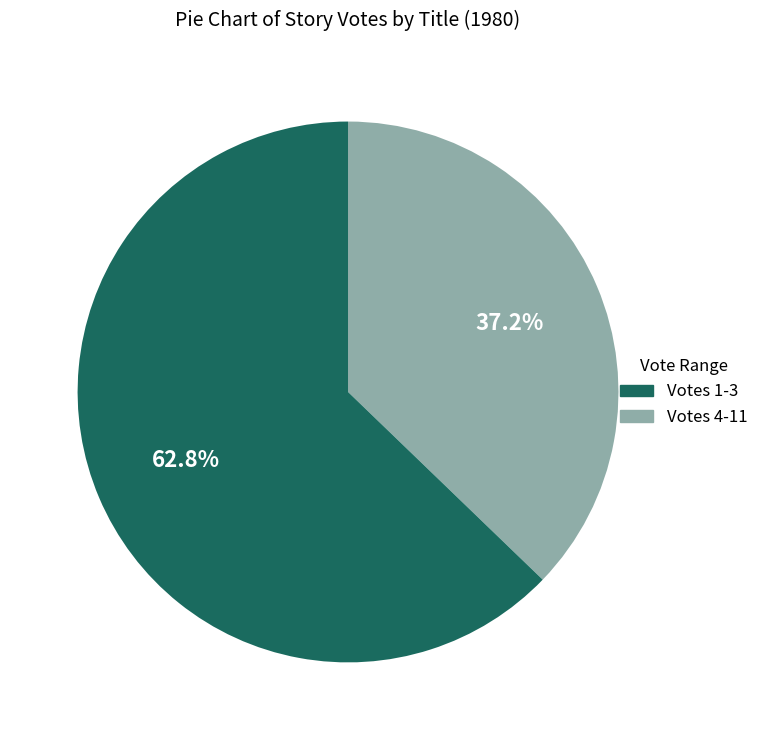

Is there any slice that represents more than half of the pie?

Yes